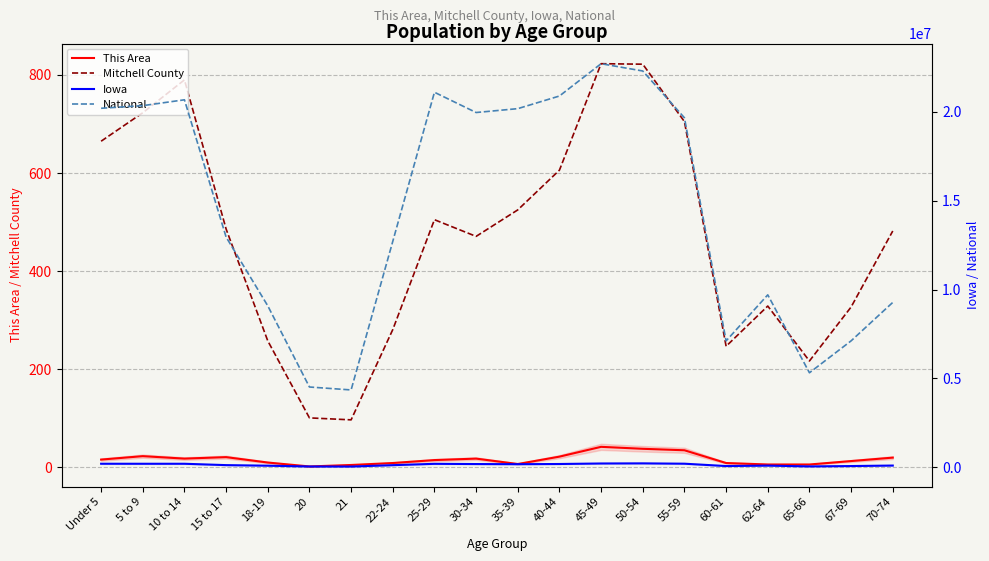

What is the highest value of the National series?

22708591